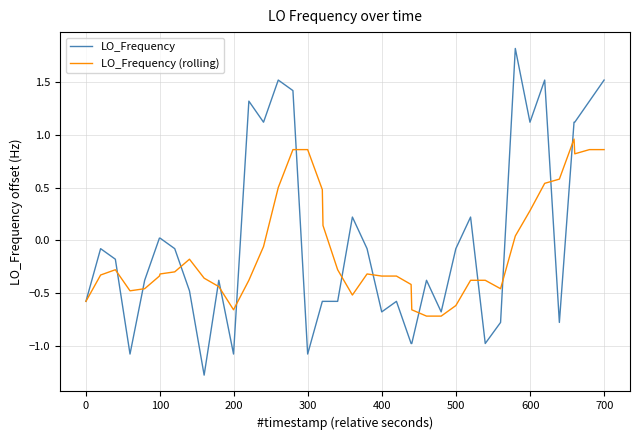

List the series in order of their peak value, lowest first.

LO_Frequency (rolling), LO_Frequency